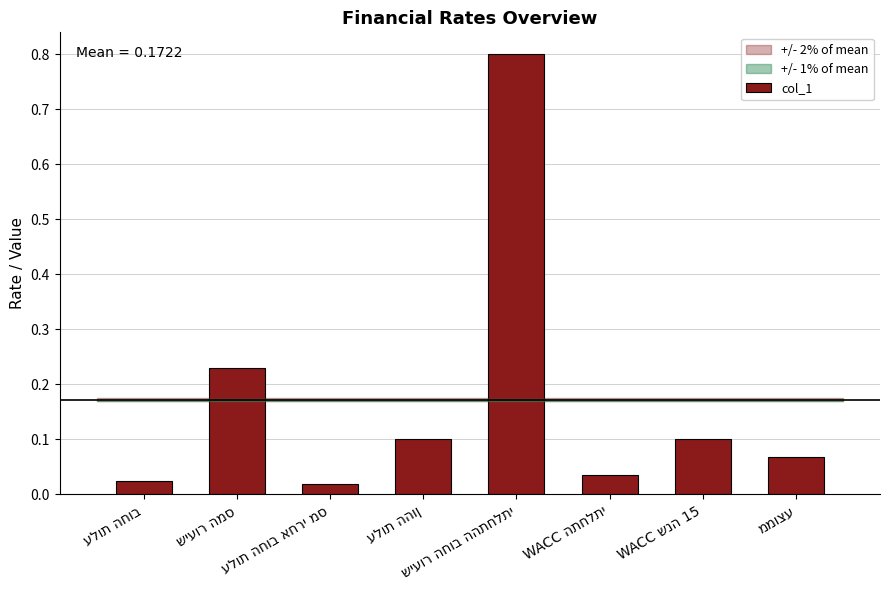

What is the difference between the maximum and minimum values?

0.8